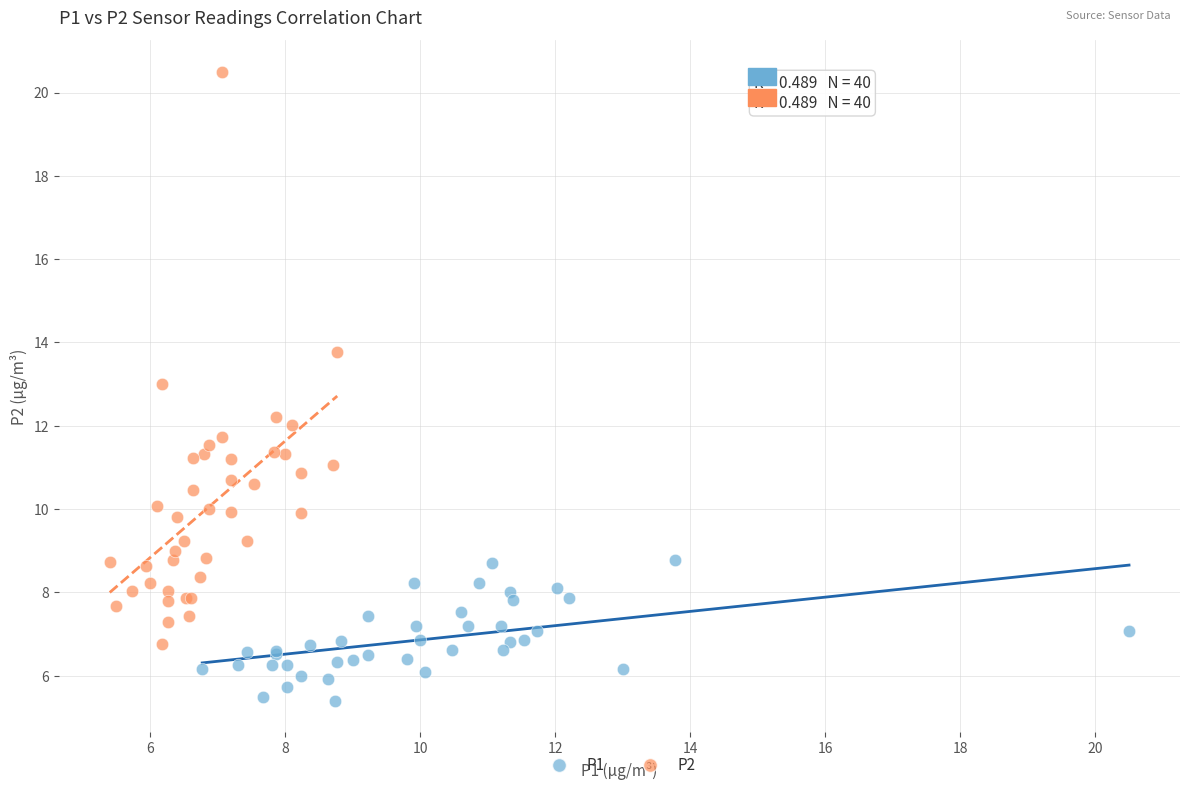

Which series has the largest Y range (max minus min)?

P2